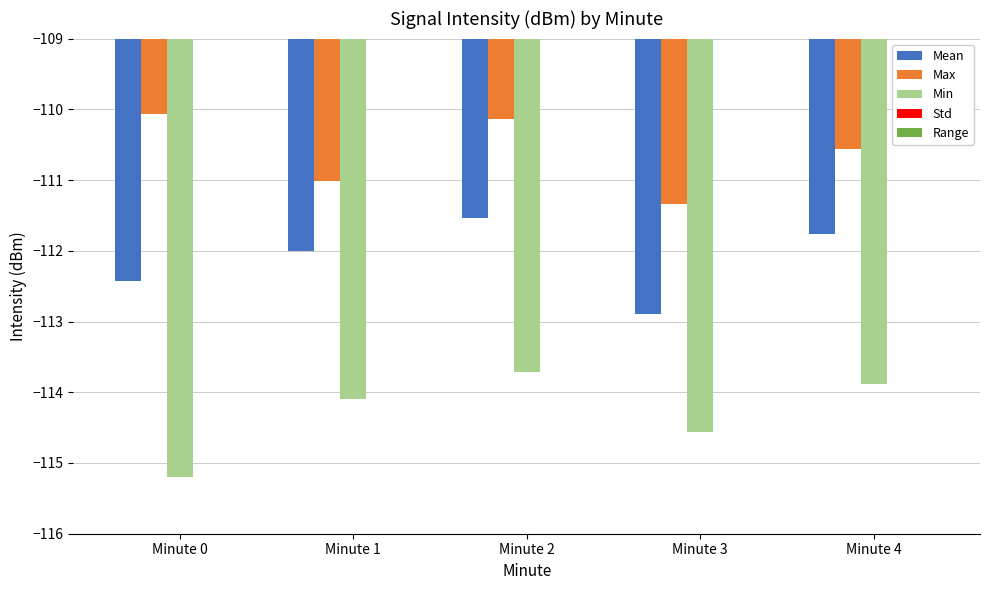

What is the difference between the maximum and minimum values in the Std series?

0.2